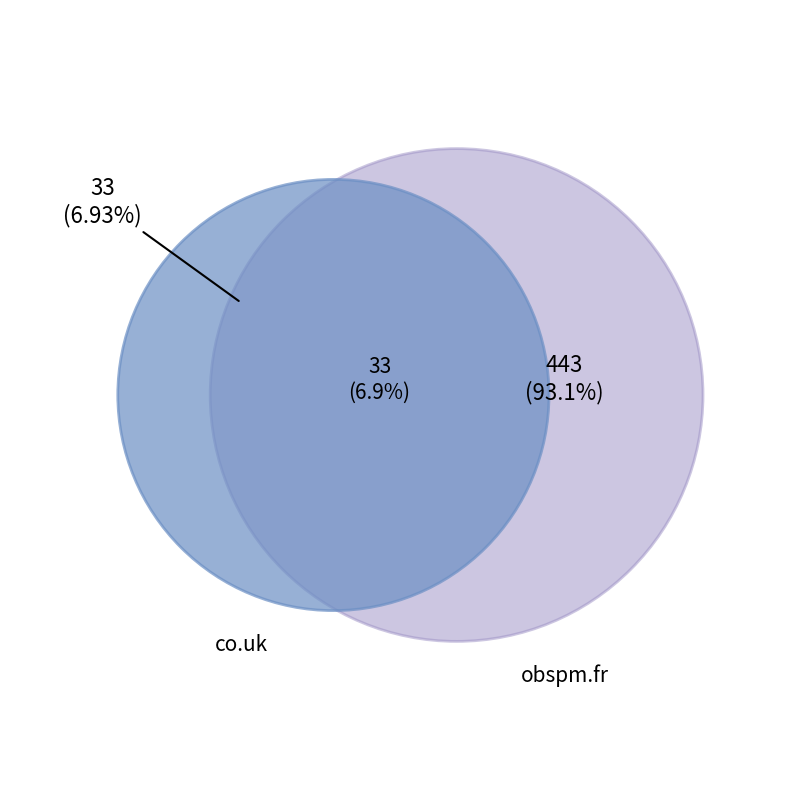

The obspm.fr slice represents 93% of the pie. True or false?

True